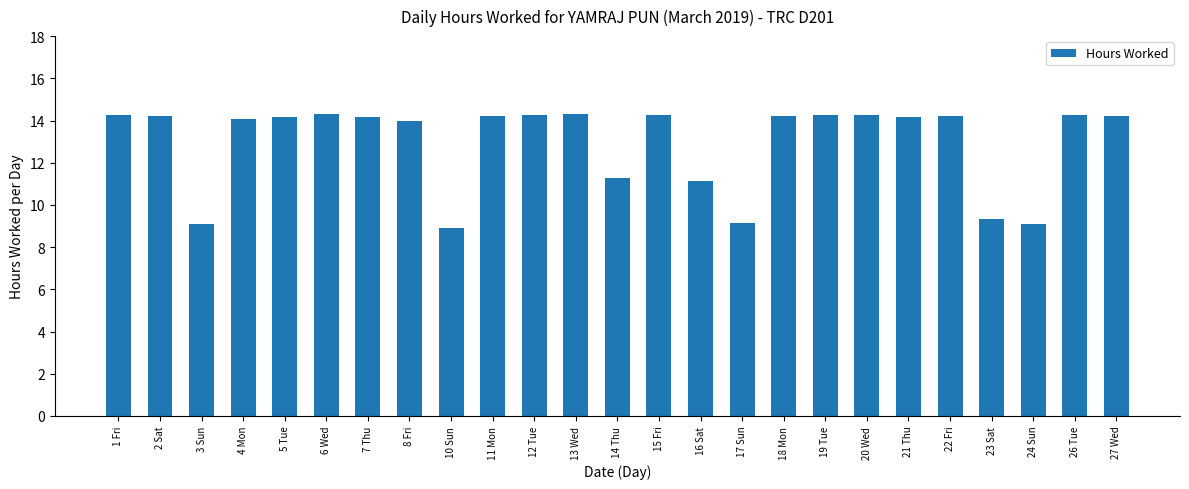

What is the label of the 18th bar from the left?

19 Tue